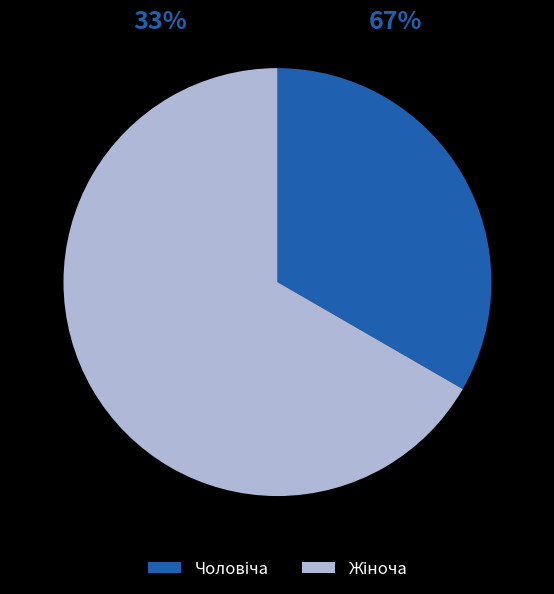

What percentage do Жіноча and Чоловіча together represent?

100.0%